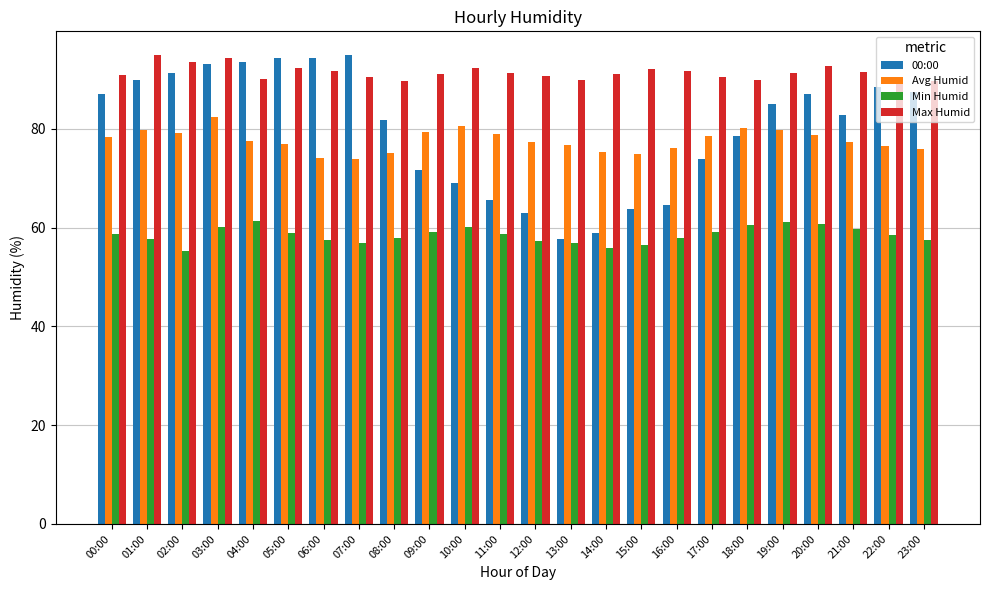

What is the difference between the highest and lowest values at 05:00?

35.5